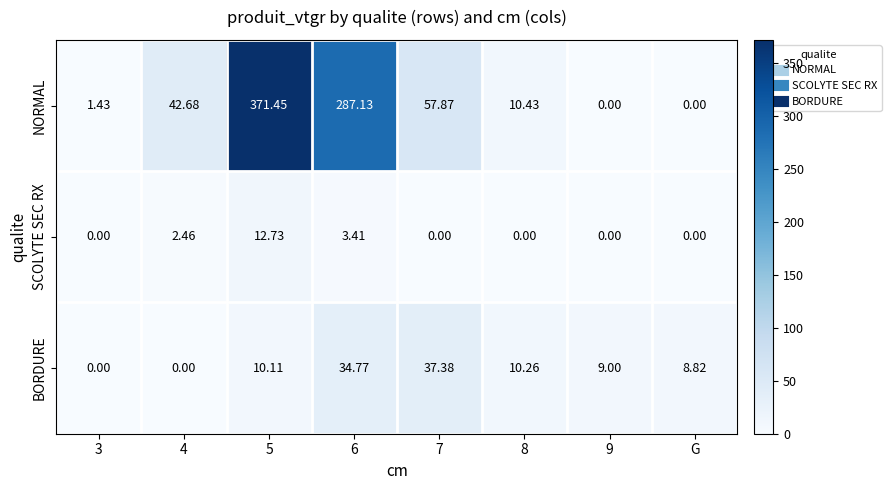

Which series has the largest total across all categories?

NORMAL